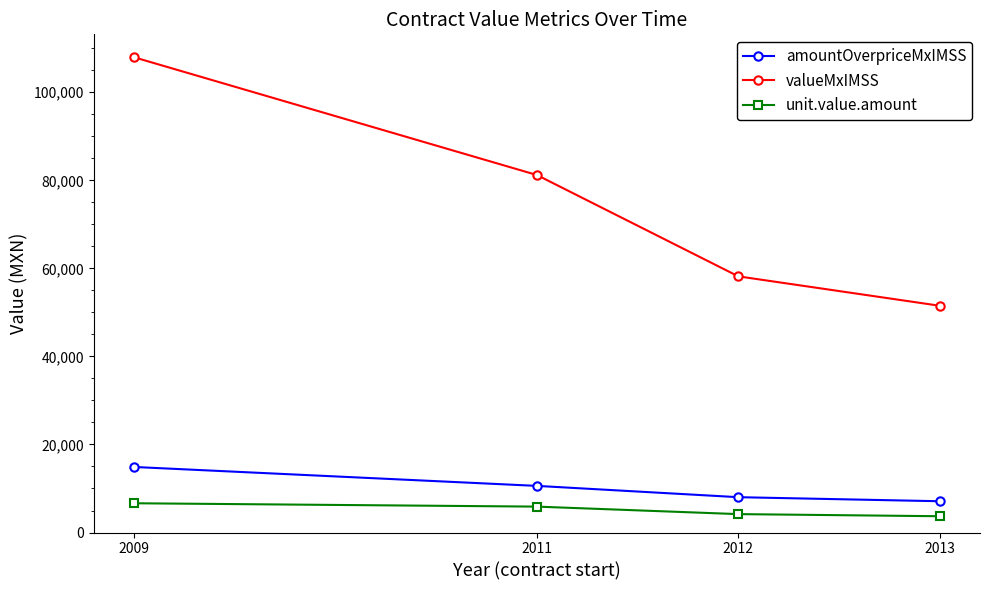

The value of unit.value.amount at 2011 is 5884.2. True or false?

True